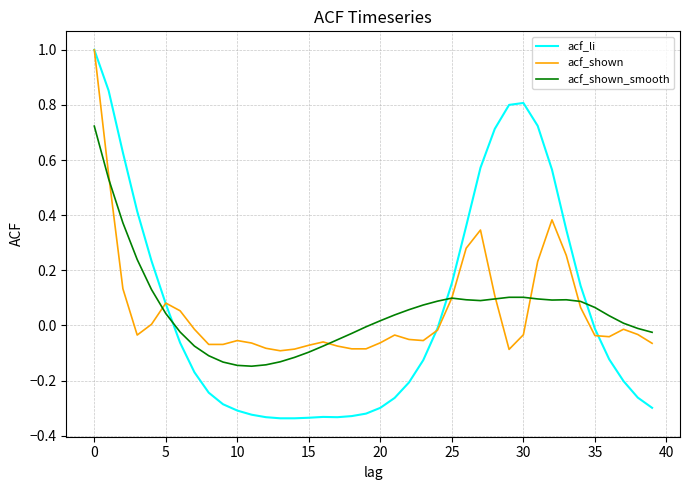

What is the greatest value displayed?

1.0